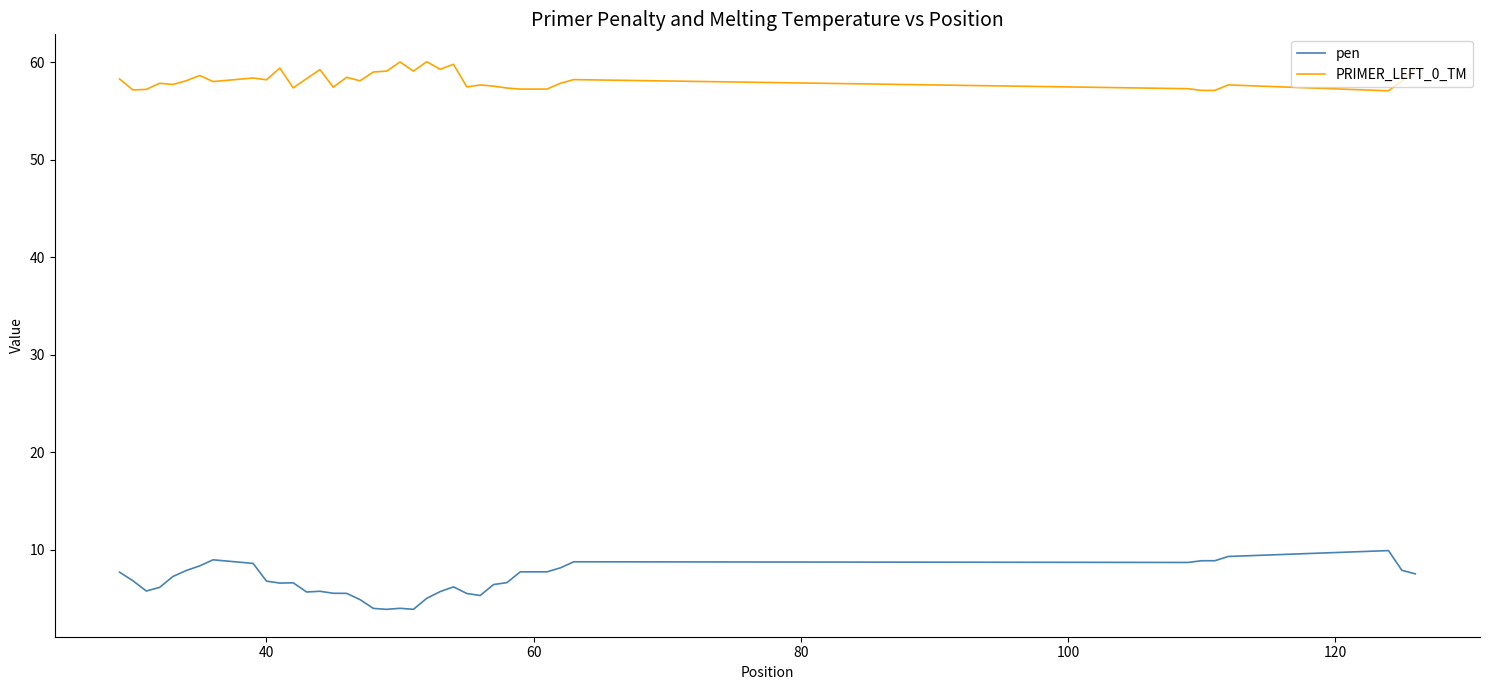

List the series in order of their overall mean, lowest first.

pen, PRIMER_LEFT_0_TM